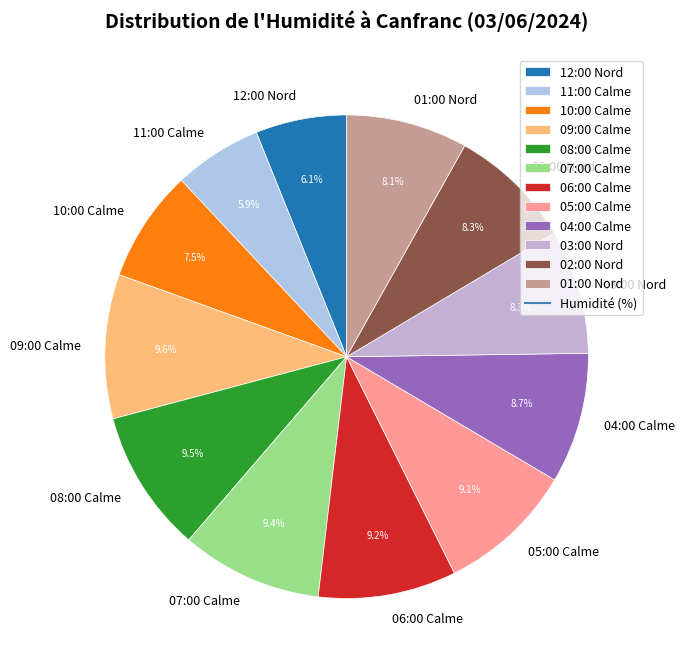

To the nearest percent, what portion does 09:00 Calme represent?

10%